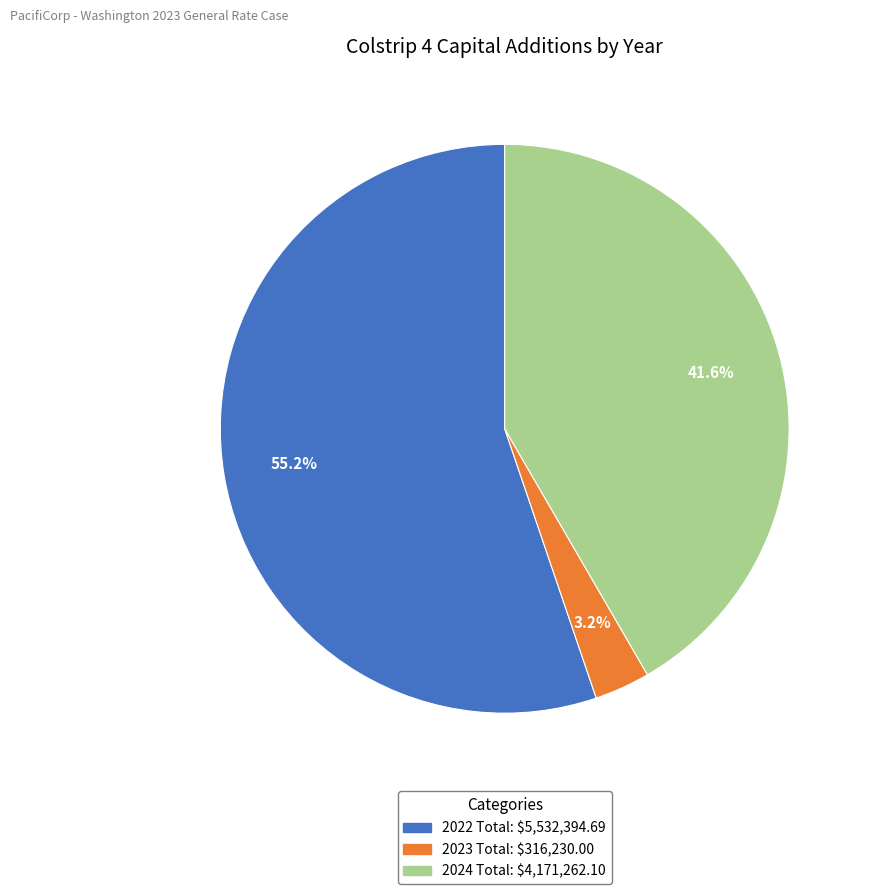

Is the sum of 2022 Total and 2024 Total greater than half?

Yes